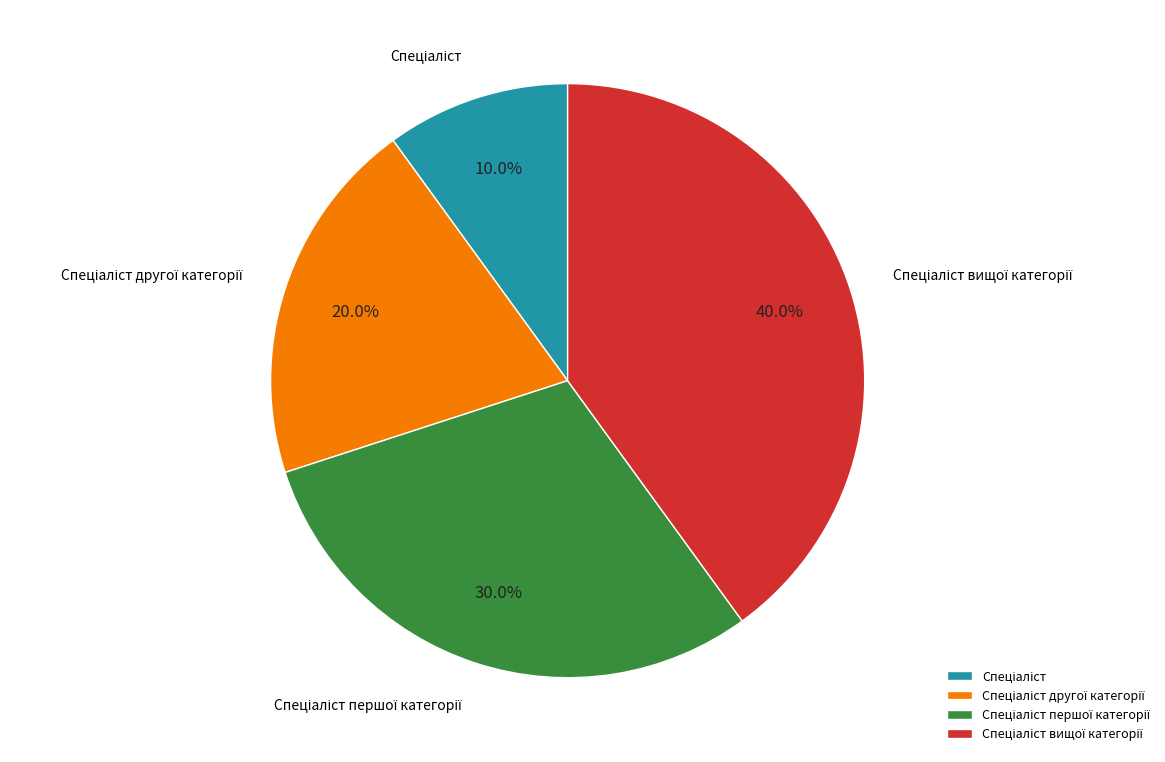

Does any single category account for the majority?

No